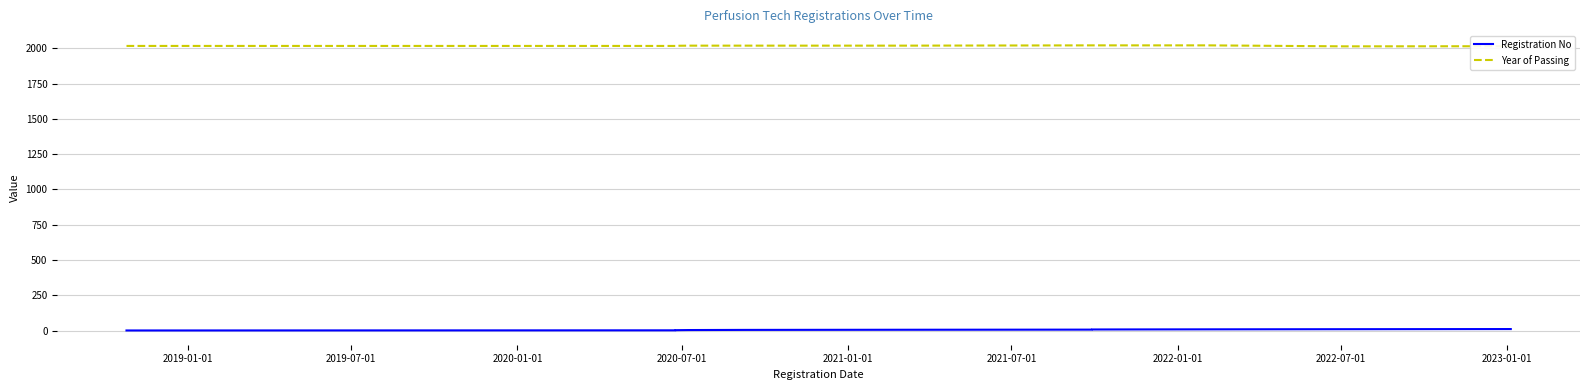

True or false: Year of Passing and Registration No cross at least once.

False